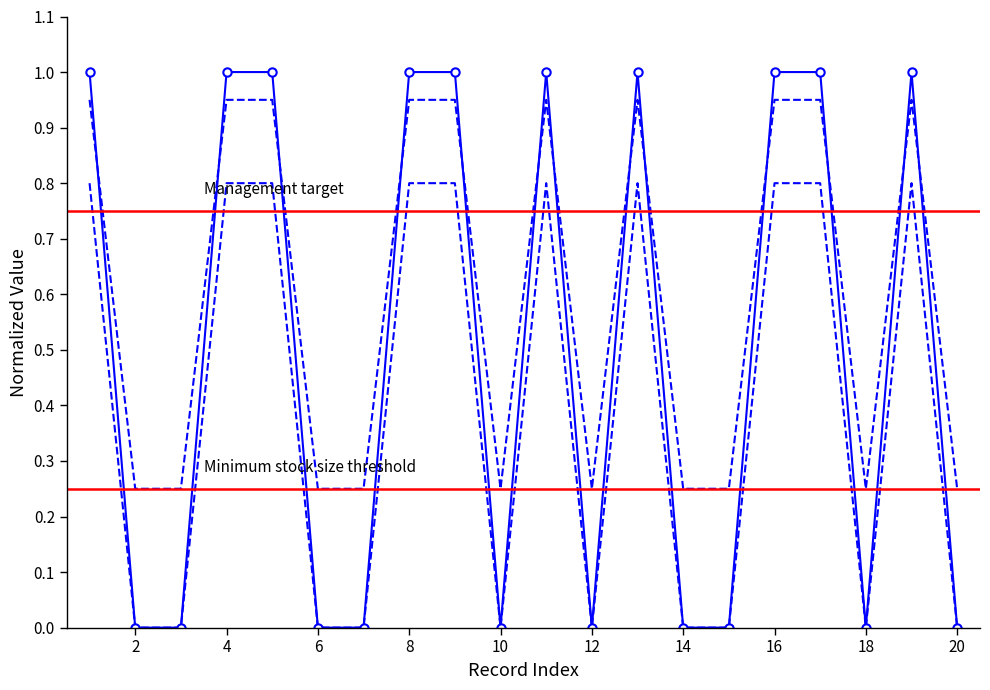

Which category has the highest value in the io_index series?

1